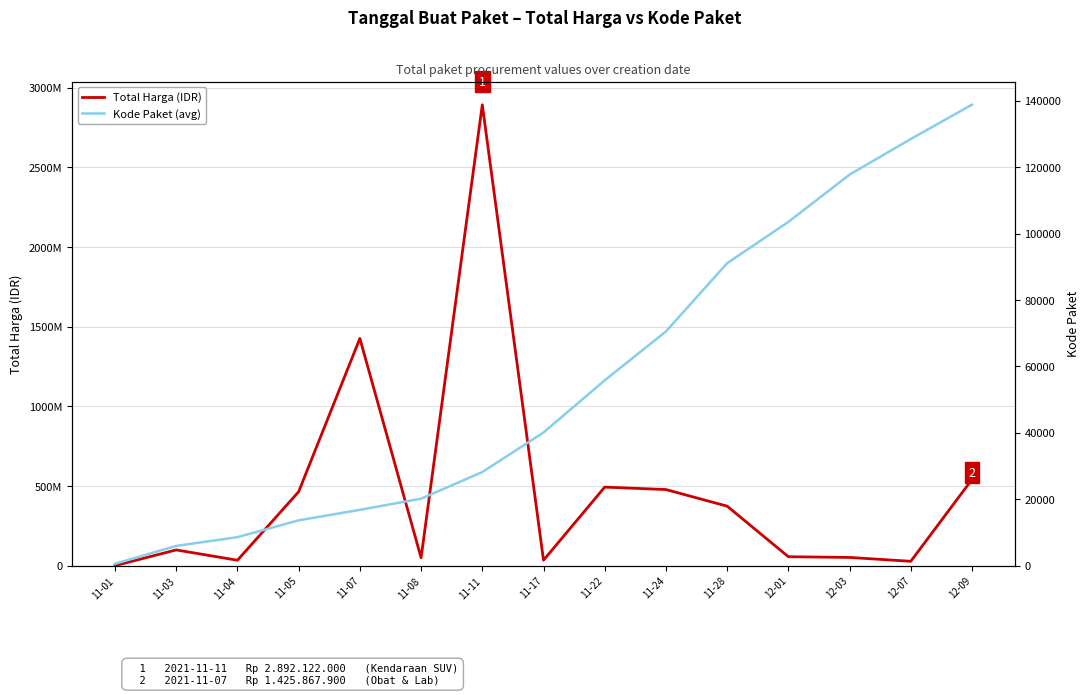

The value of Total Harga (IDR) at 11-24 is 207614281. True or false?

False